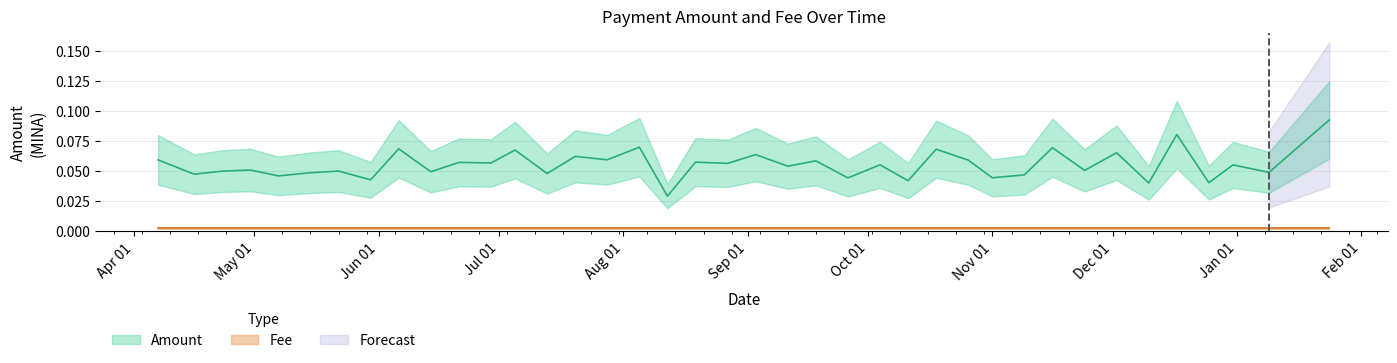

How many points are higher than both their immediate neighbors (excluding endpoints)?

16